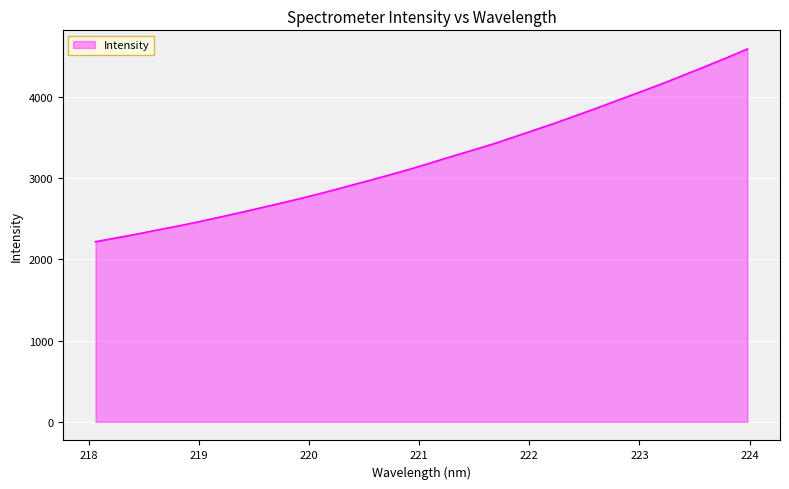

What is the difference between the maximum and minimum values?

2370.7